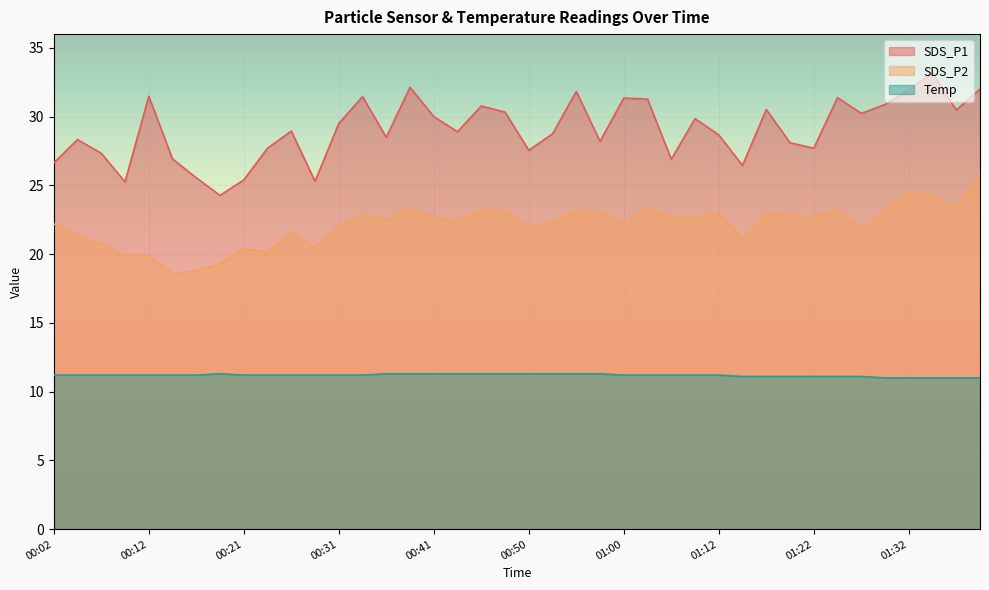

Which category has the lowest value in the SDS_P1 series?

00:19